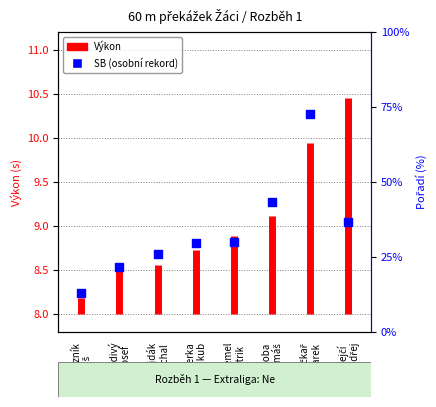

Approximately how many times larger is the value at Derka
Jakub compared to Kremel
Patrik?

1.0